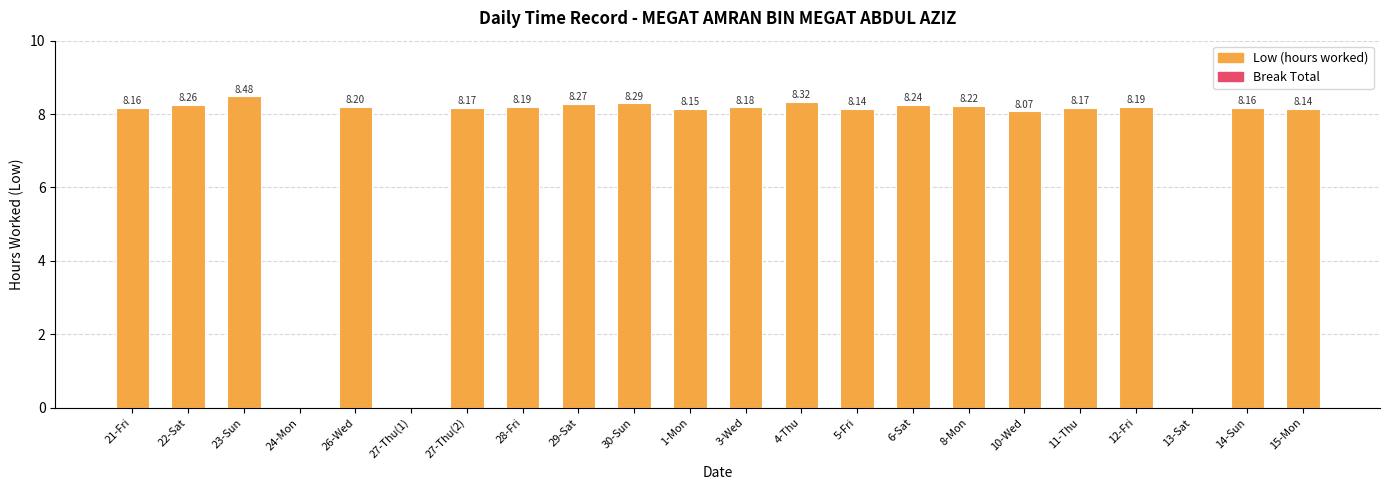

Approximately how many times larger is the value at 8-Mon compared to 1-Mon?

1.0